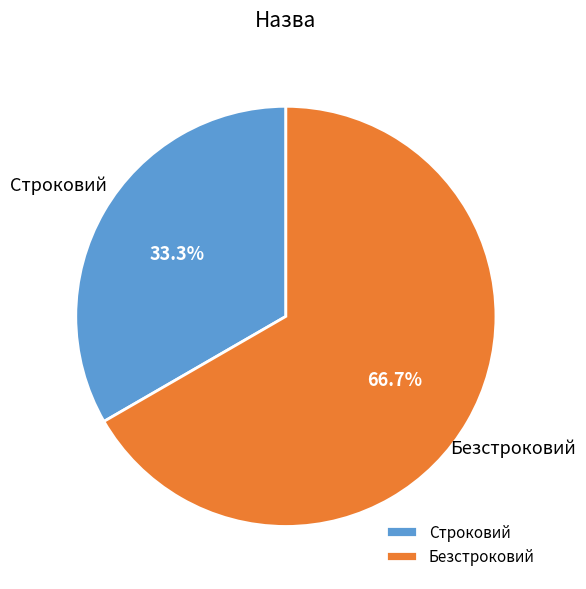

What percentage is the Безстроковий slice, to the nearest percent?

67%